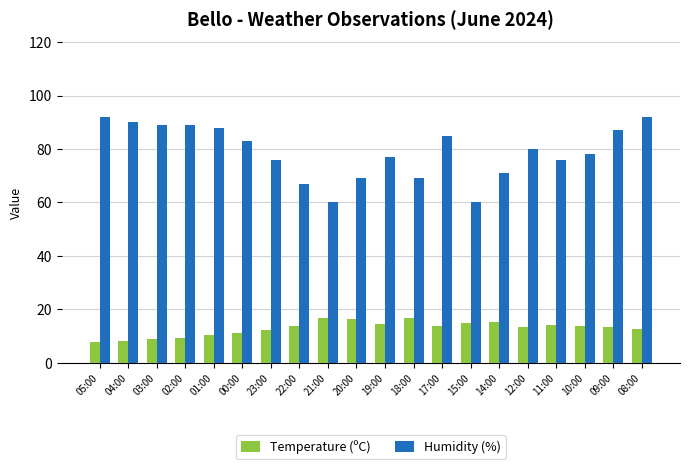

How many groups of bars are there?

20